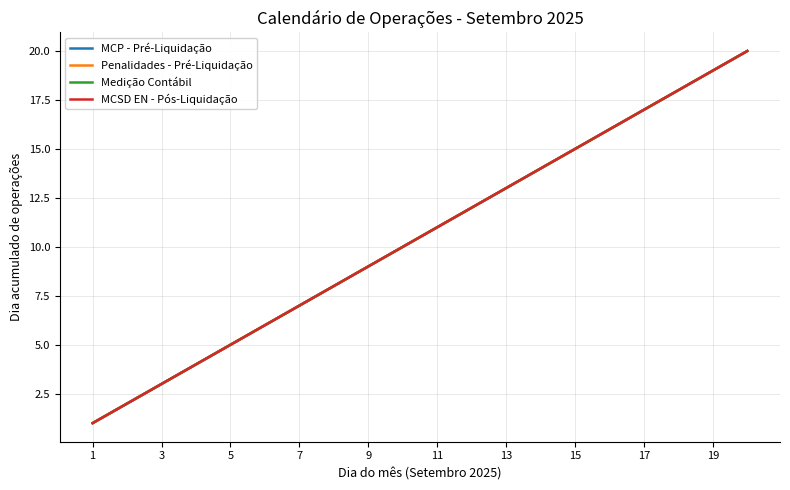

Does the chart display data point markers on the line(s)?

No